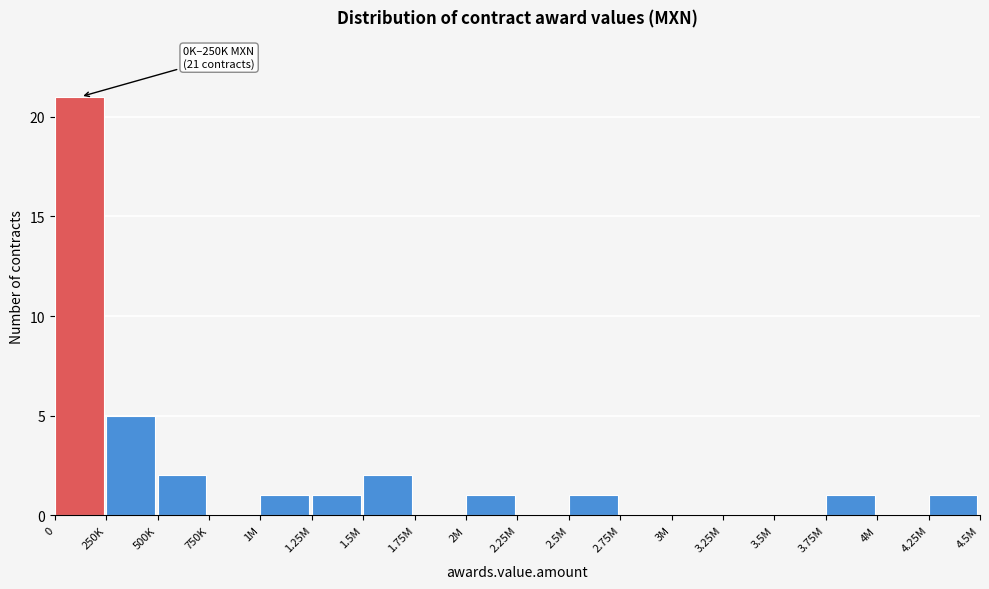

Reading left to right, list all the values displayed in this chart.

0=21	250K=5	500K=2	750K=0	1M=1	1.25M=1	1.5M=2	1.75M=0	2M=1	2.25M=0	2.5M=1	2.75M=0	3M=0	3.25M=0	3.5M=0	3.75M=1	4M=0	4.25M=1